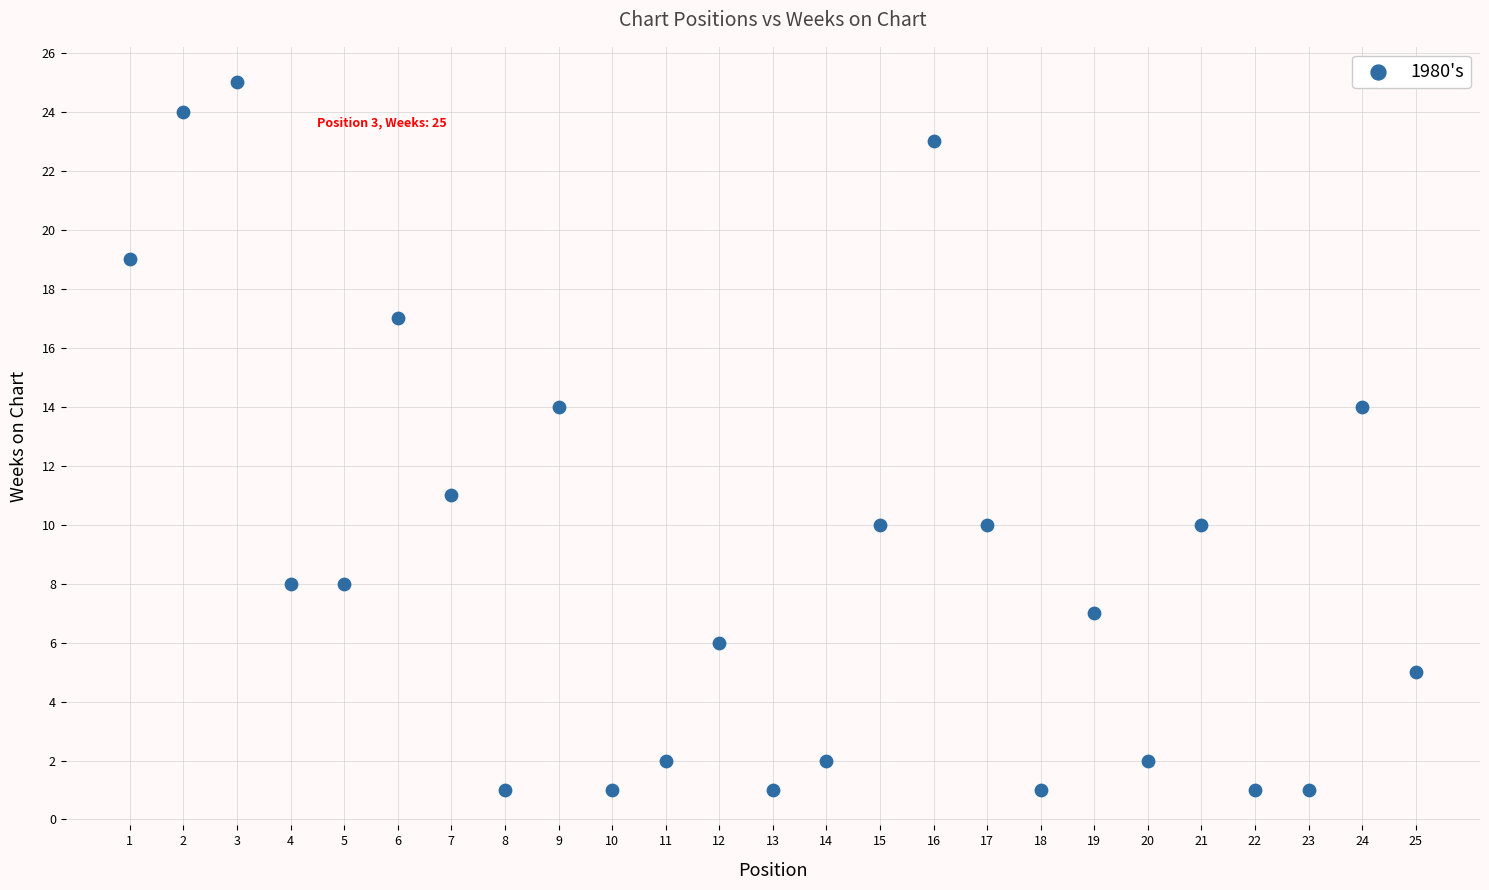

What is the range of X values (max minus min)?

24